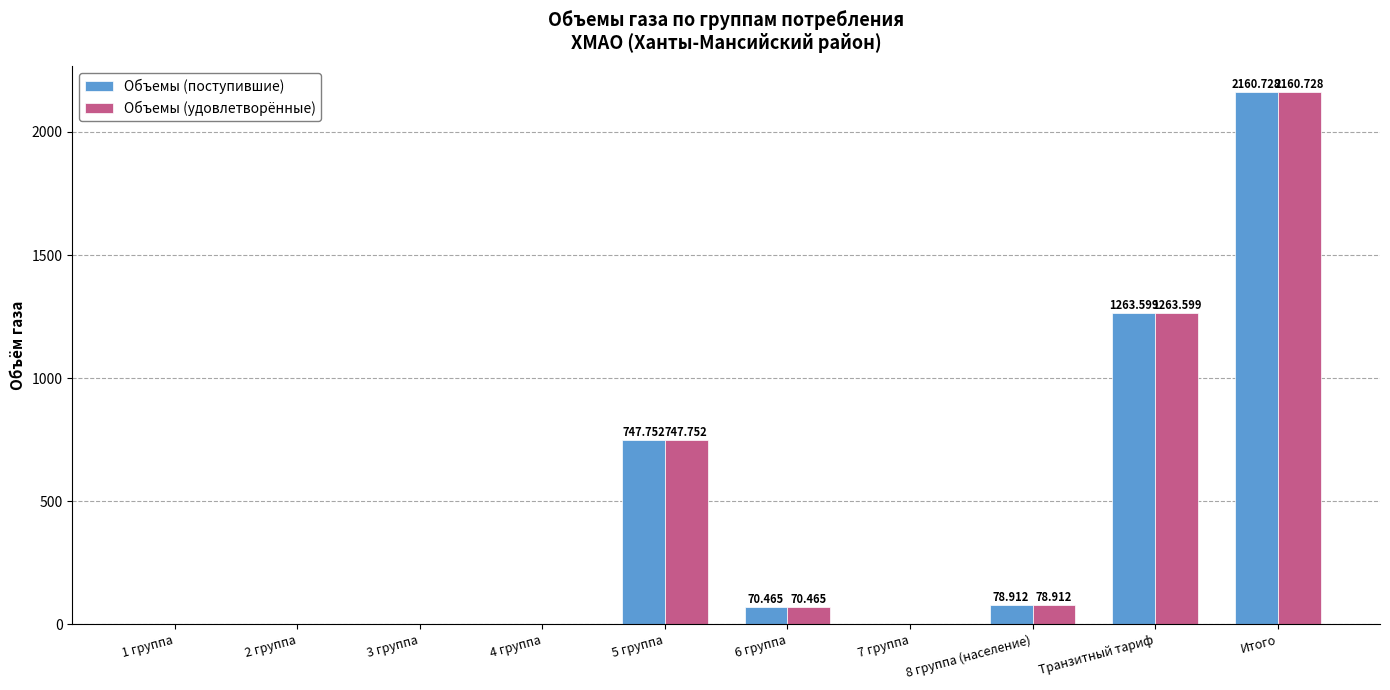

Is it true that Объемы (удовлетворённые) equals 1344.1 at 7 группа?

False